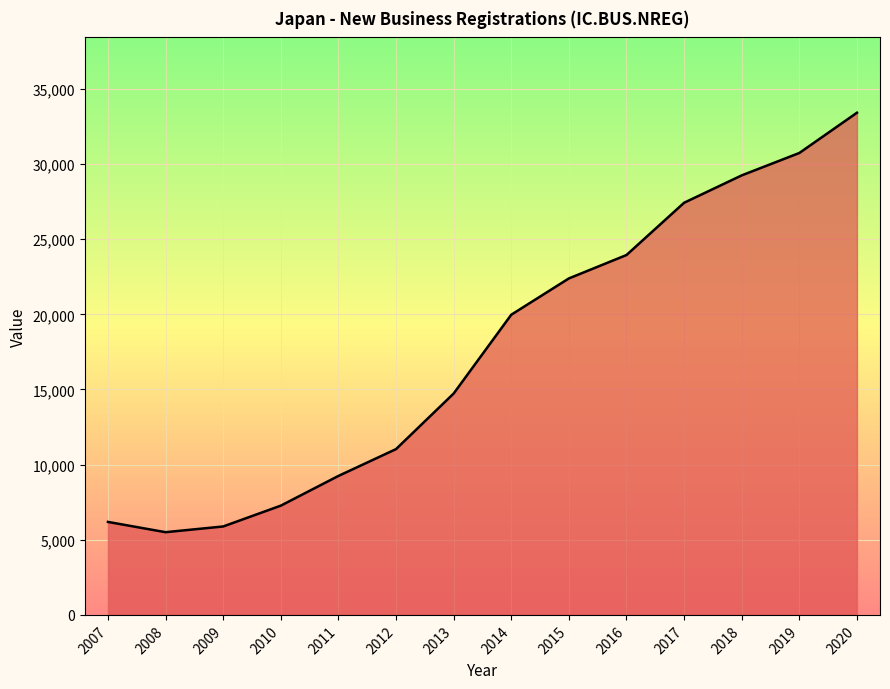

Which has a higher value, 2016 or 2015?

2016